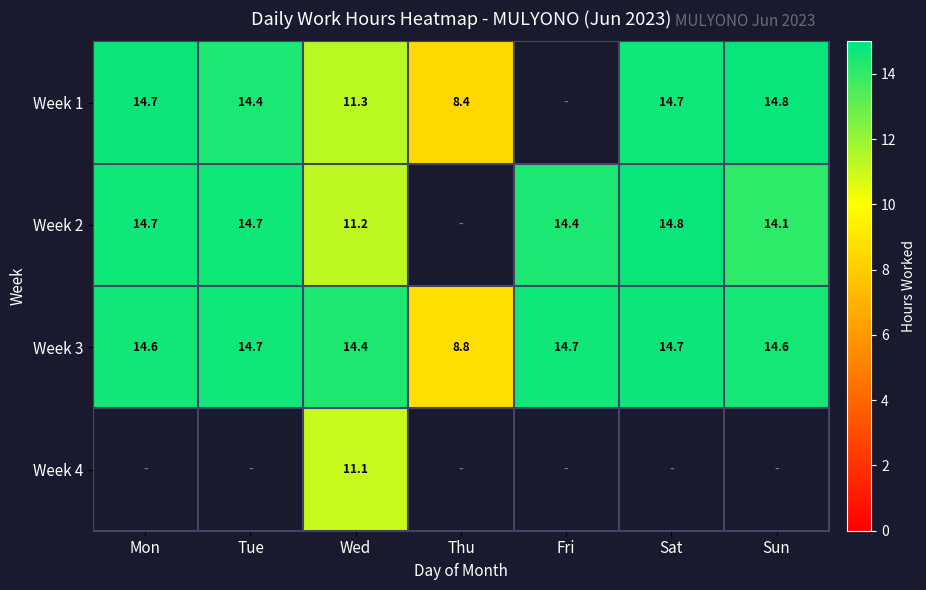

Is the value of Week 2 at Sun greater than the value of Week 4 at Wed?

Yes